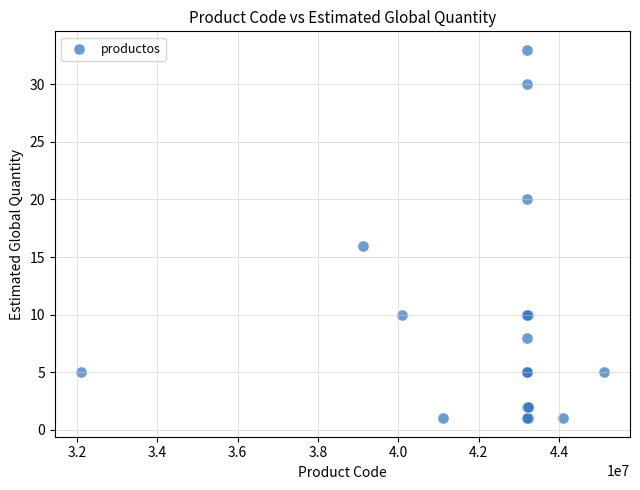

What Y value in the scatter plot is closest to 17?

16